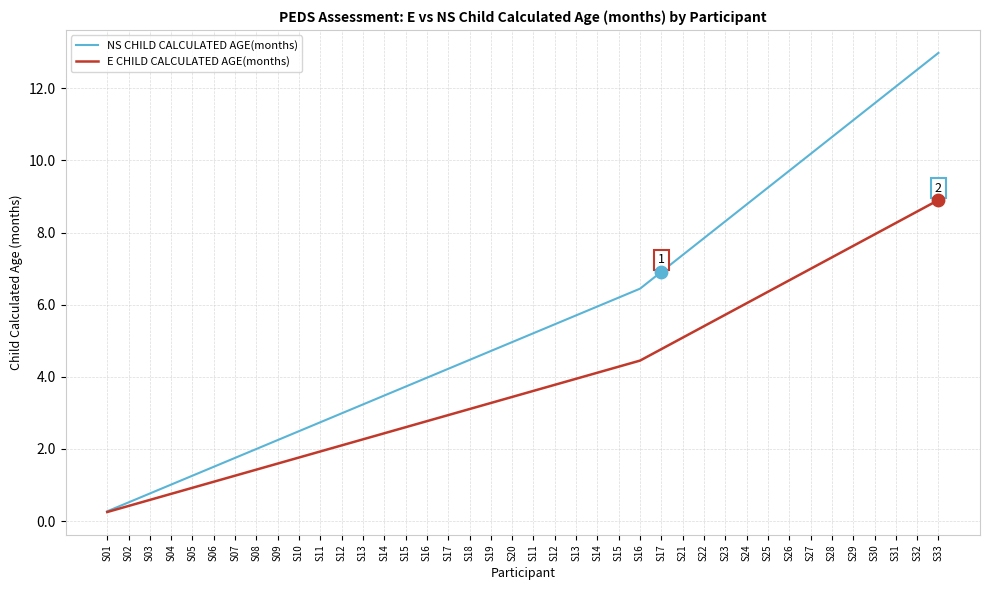

At how many categories does at least one series exceed 7?

13